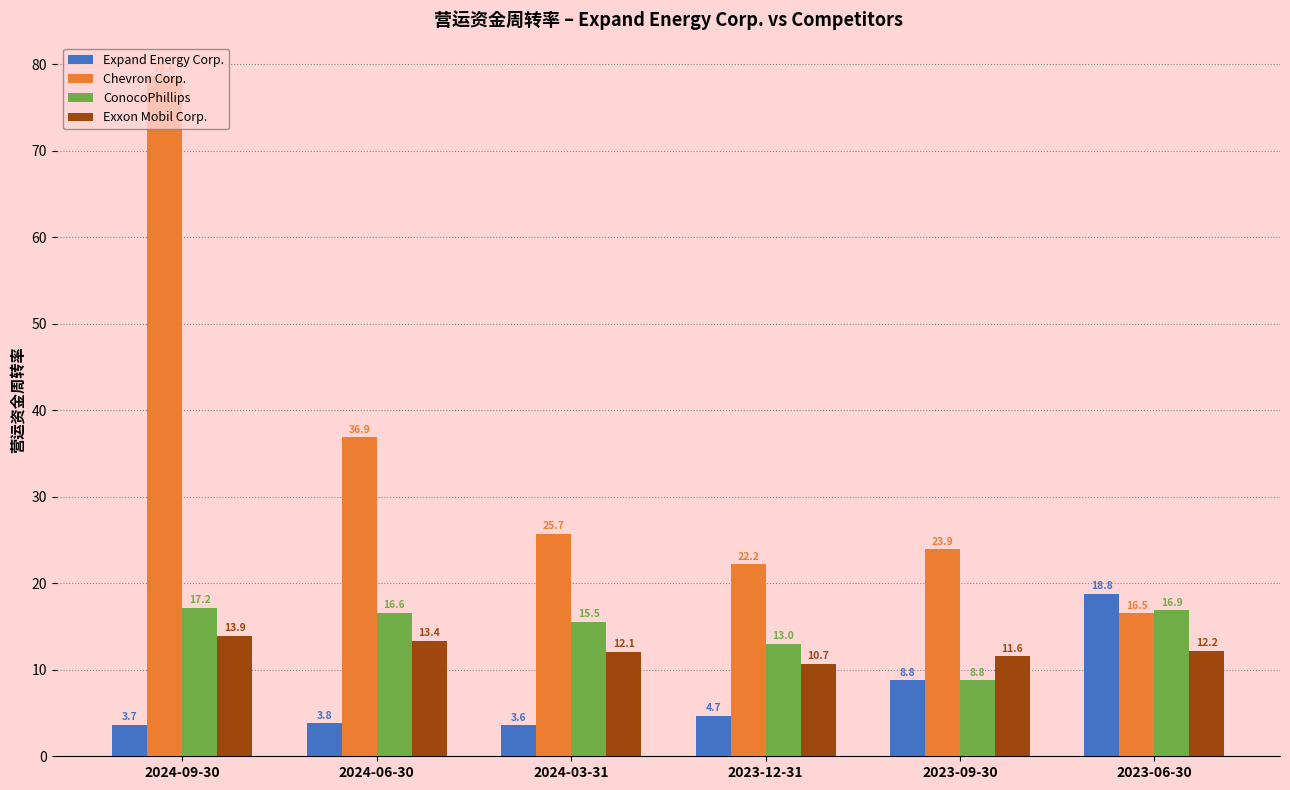

What position from the right is 2024-09-30?

6